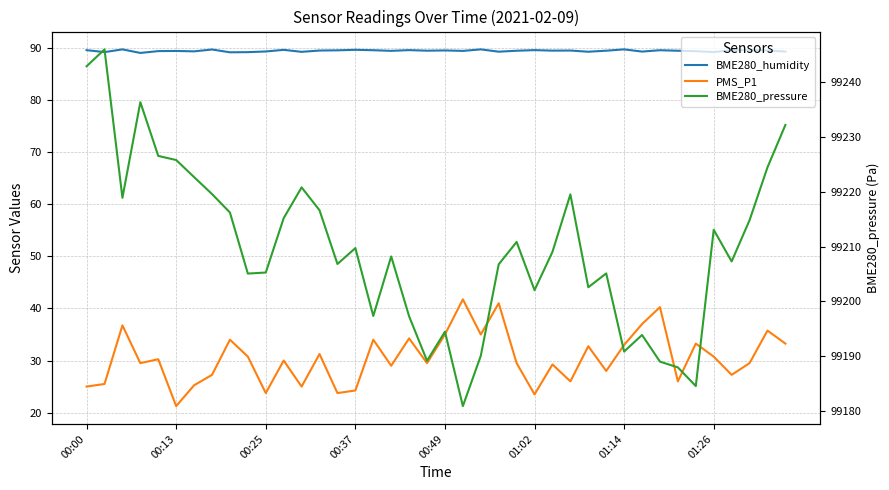

True or false: BME280_humidity and PMS_P1 cross at least once.

False